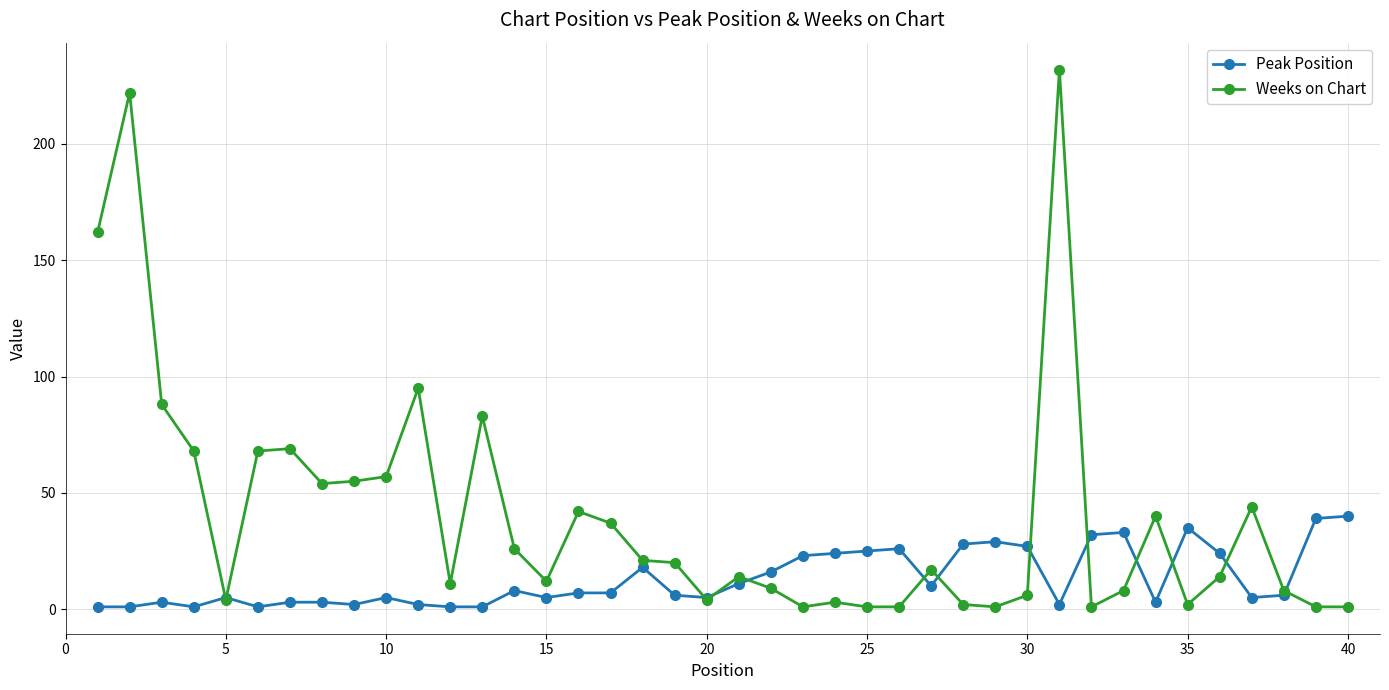

List the series in order of their peak value, highest first.

Weeks on Chart, Peak Position